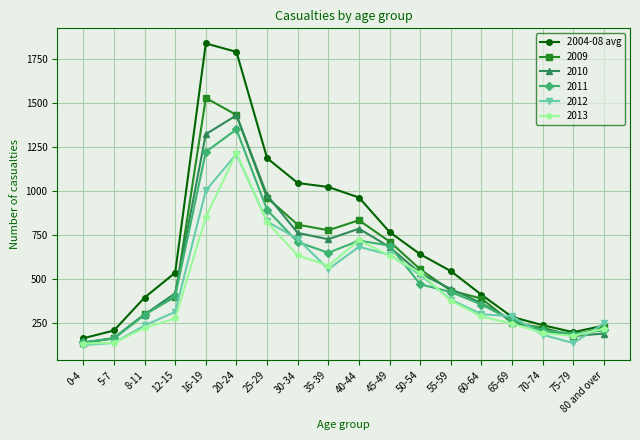

The 2012 series shows 302.0 at 60-64. True or false?

True